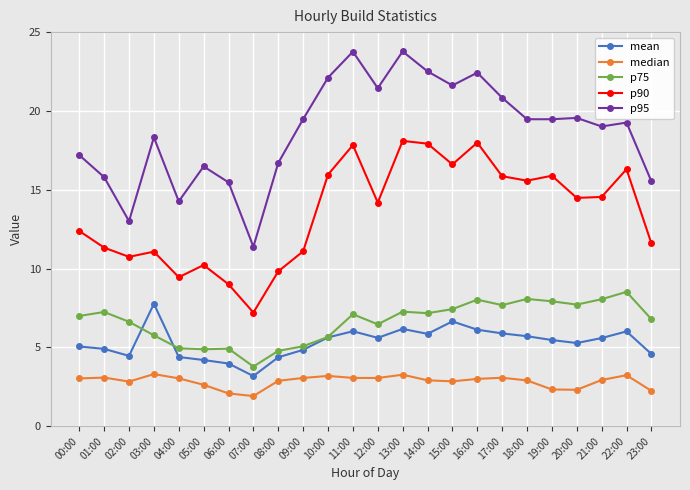

What position from the right is 20:00?

4